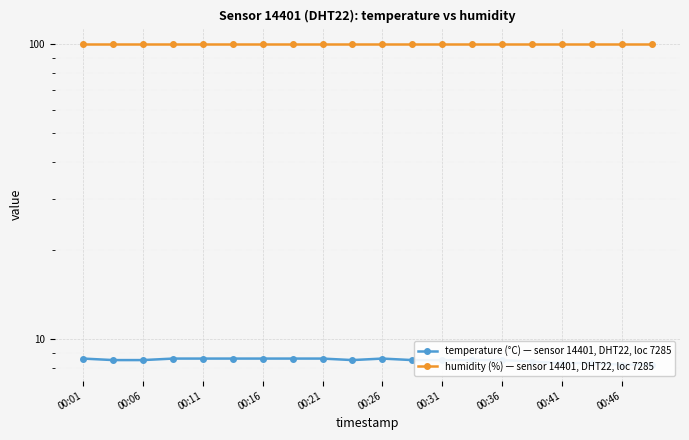

True or false: temperature (°C) — sensor 14401, DHT22, loc 7285 and humidity (%) — sensor 14401, DHT22, loc 7285 intersect in this chart.

False